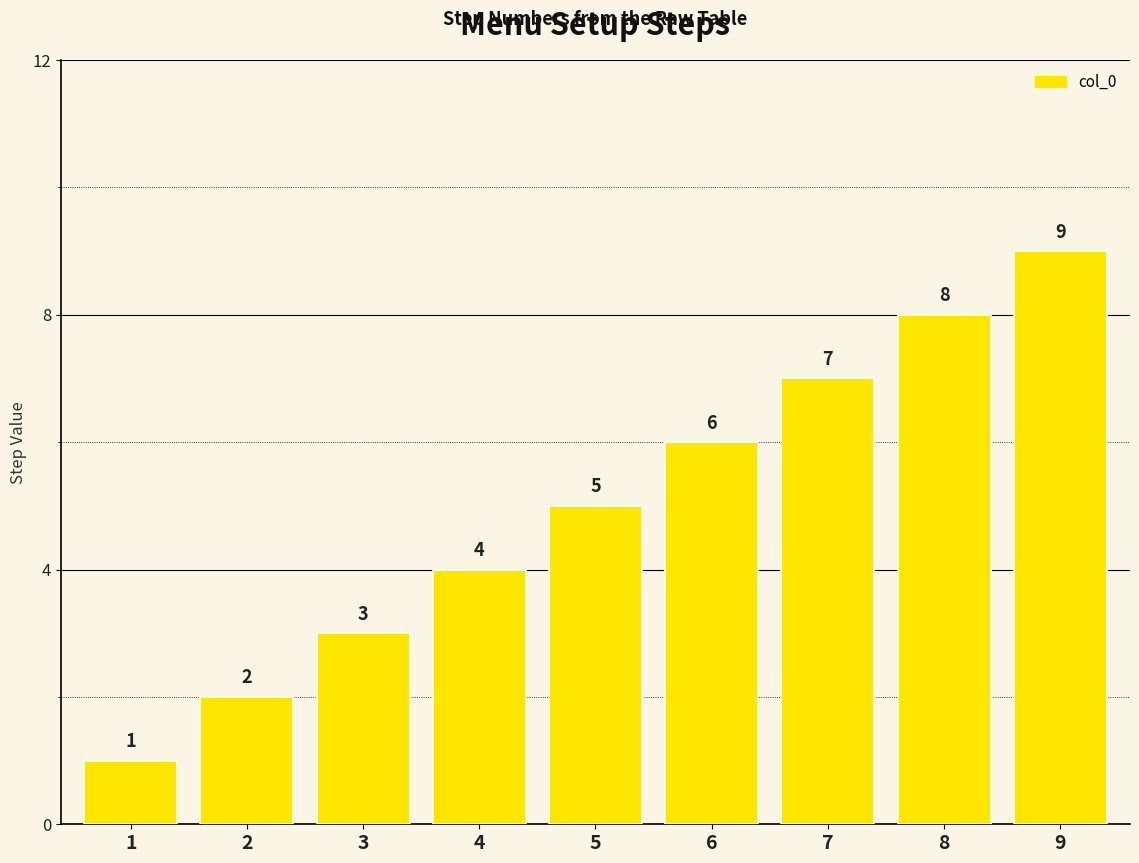

Reading left to right, what are all the values shown in this chart?

1	2	3	4	5	6	7	8	9